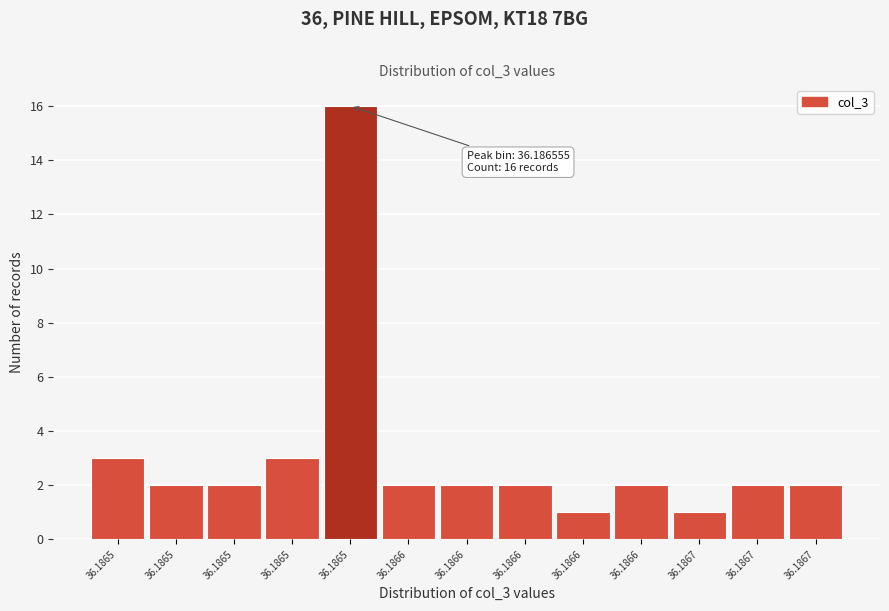

Does the chart contain any negative values?

No